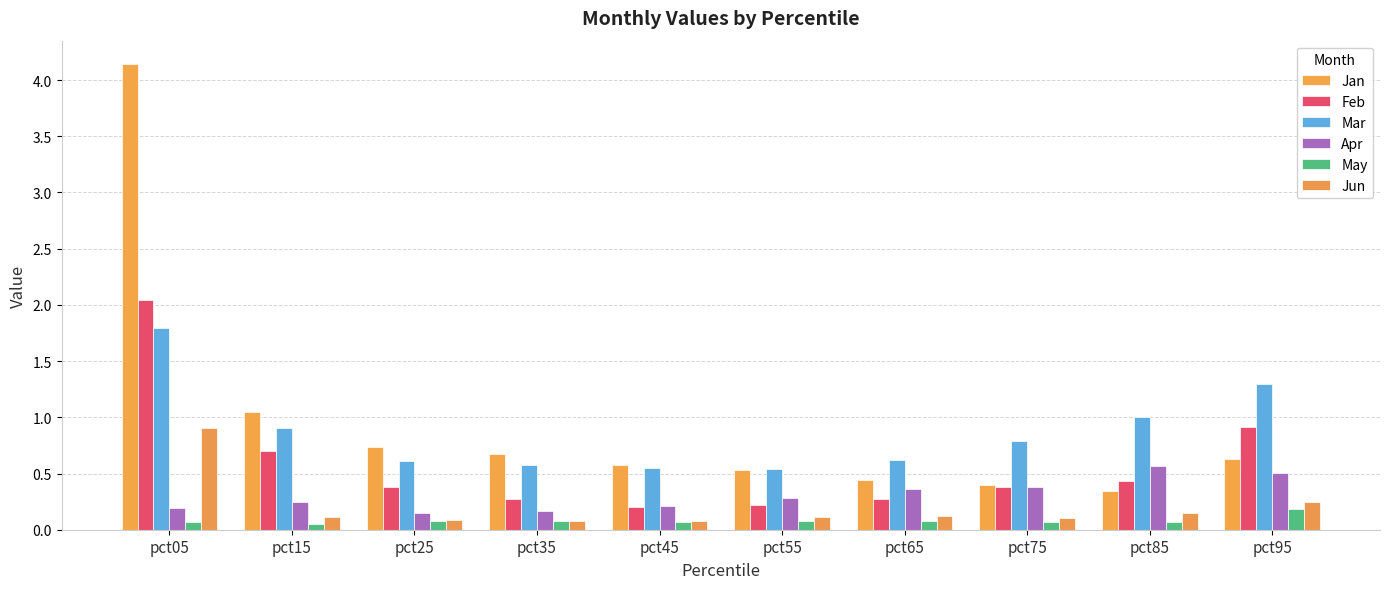

What is the greatest value displayed?

4.1